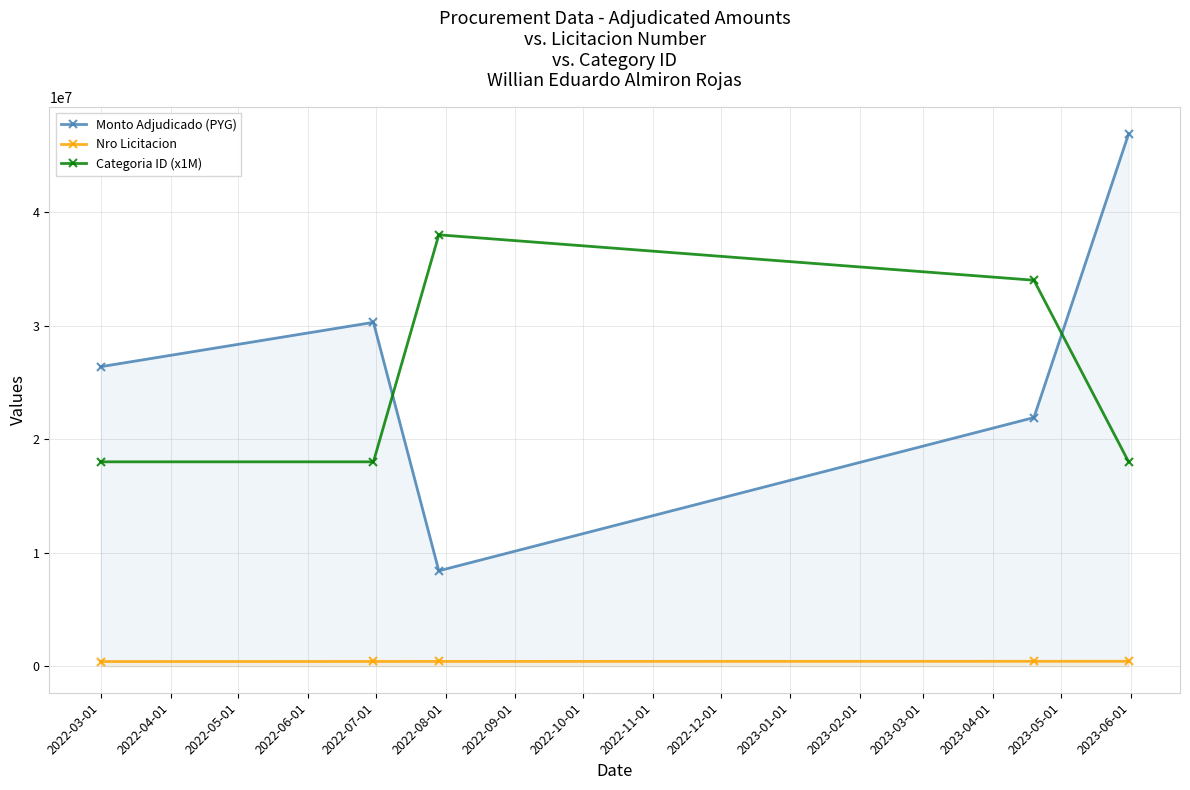

True or false: Nro Licitacion and Monto Adjudicado (PYG) cross at least once.

False